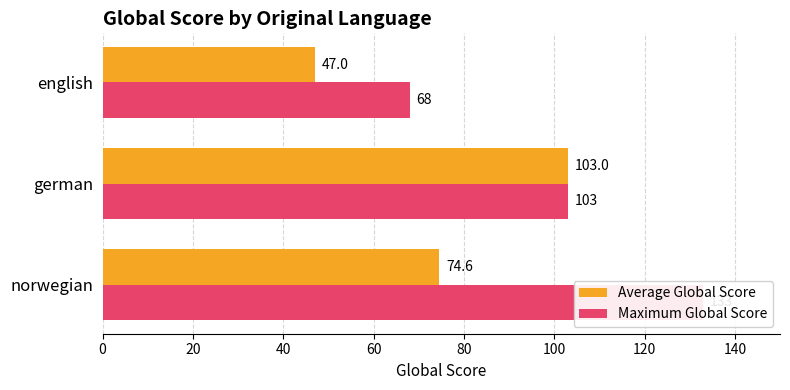

Which series has the widest spread of values?

Maximum Global Score